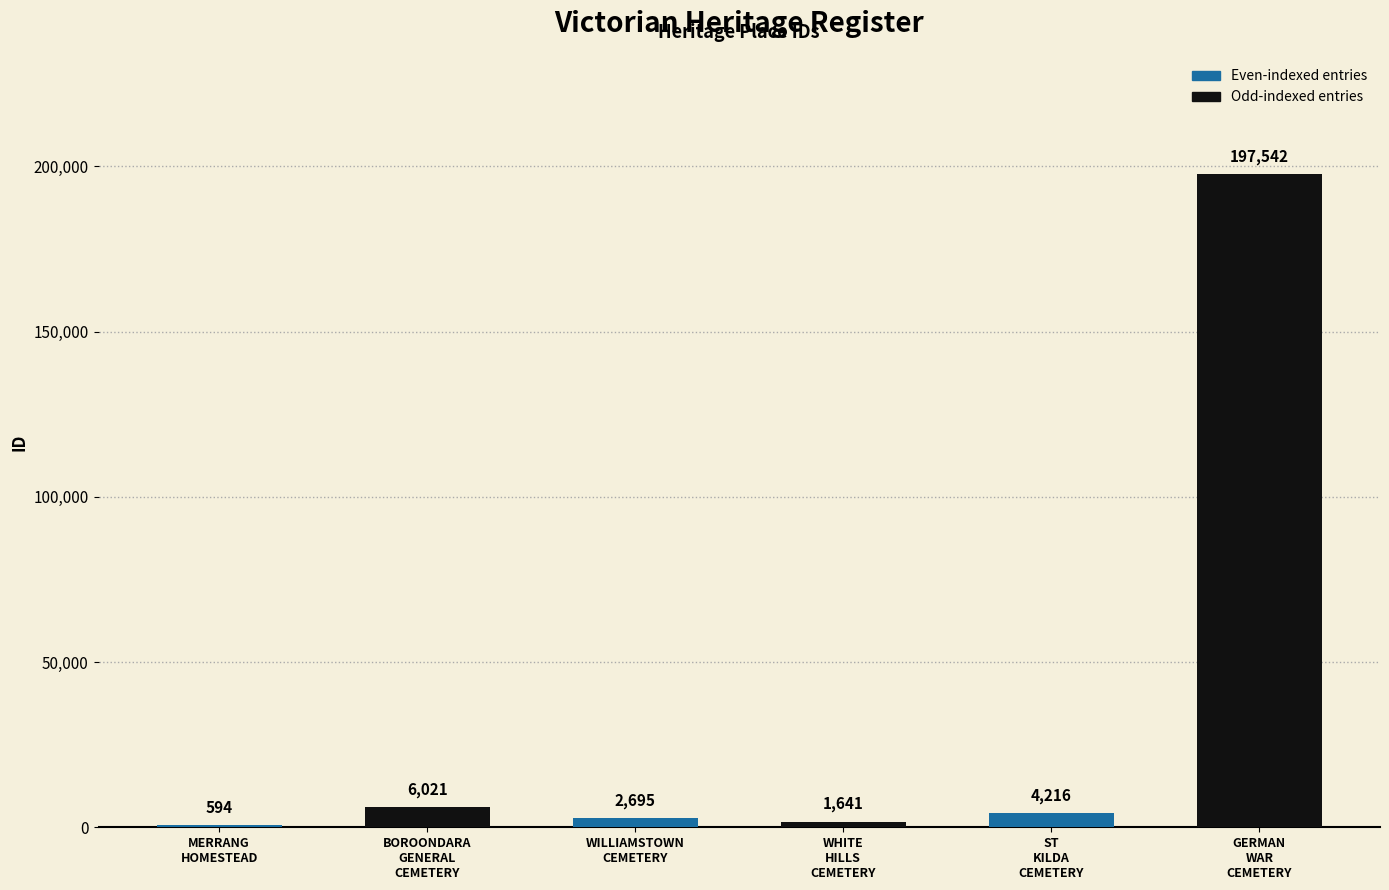

How many data points does each series have?

6